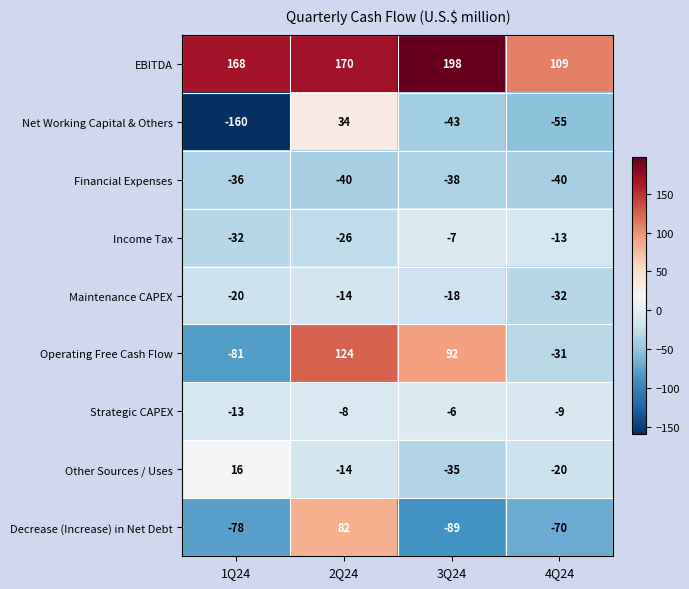

At which label does Maintenance CAPEX reach its minimum?

4Q24